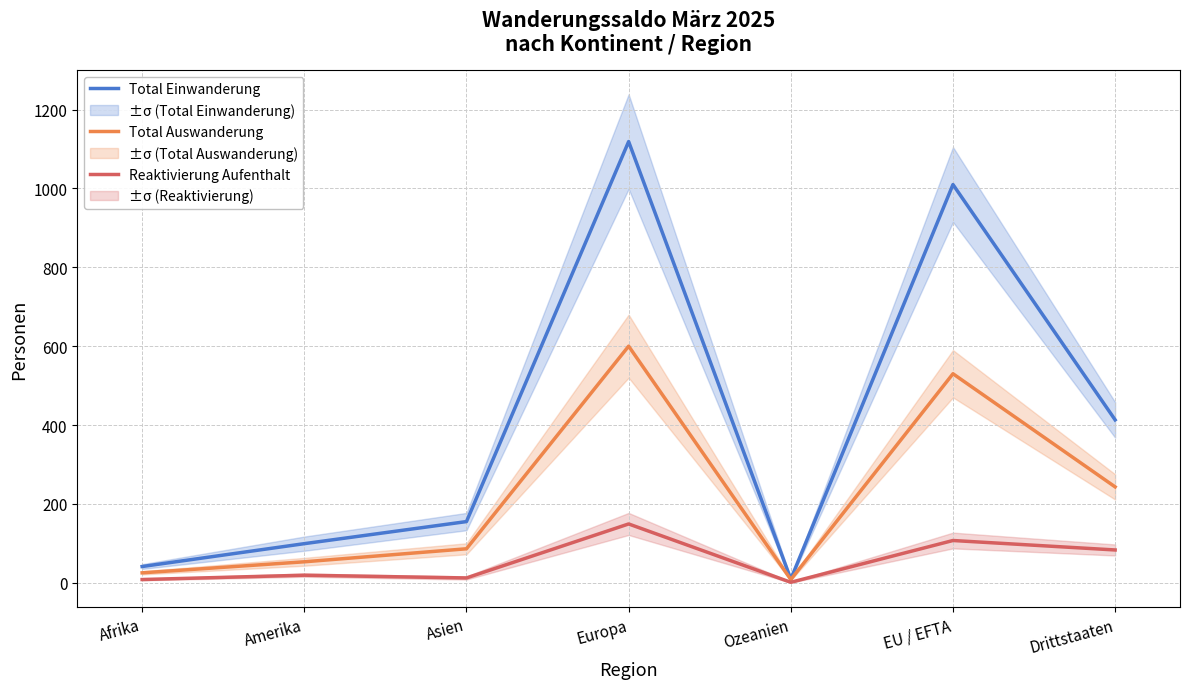

At which label is Reaktivierung Aufenthalt closest to 75?

Drittstaaten